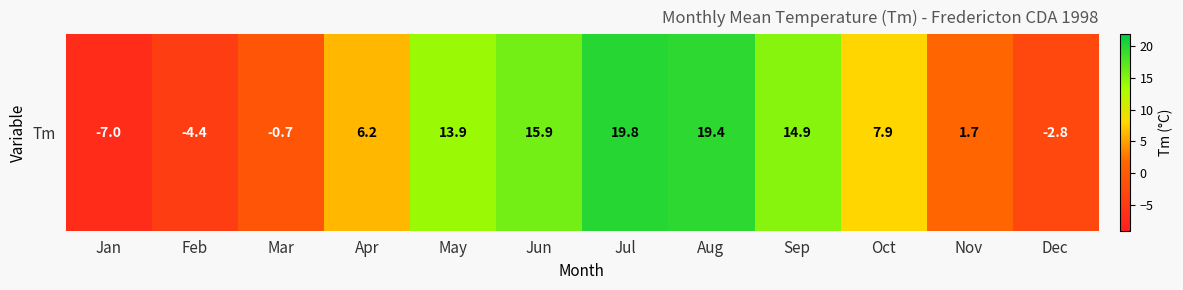

What is the change in value from Apr to Dec?

-9.0